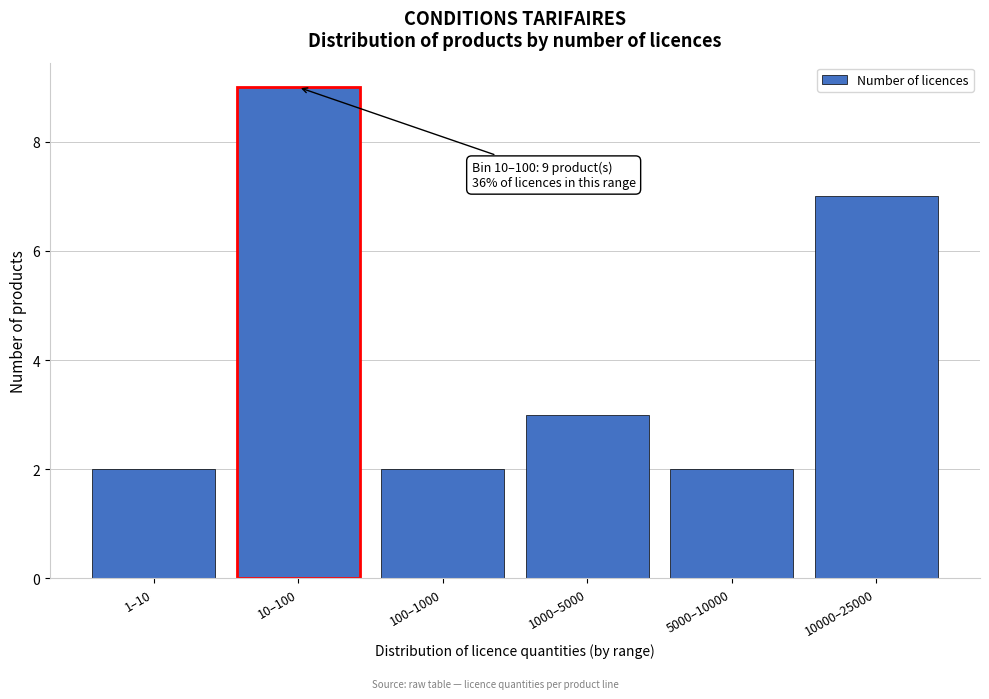

Reading left to right, transcribe all the data shown in this chart.

2	9	2	3	2	7